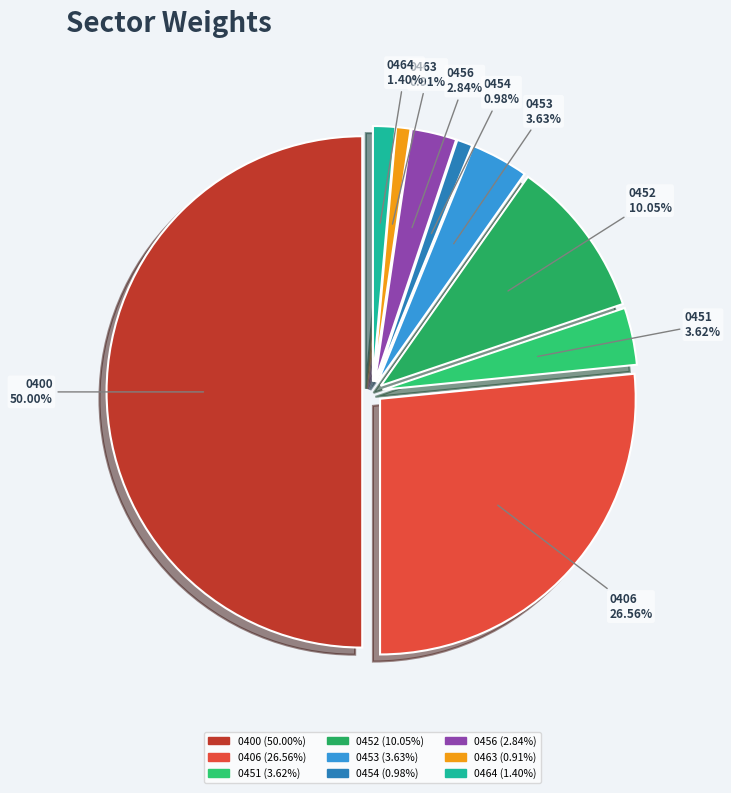

Is the sum of 0454 and 0406 greater than half?

No